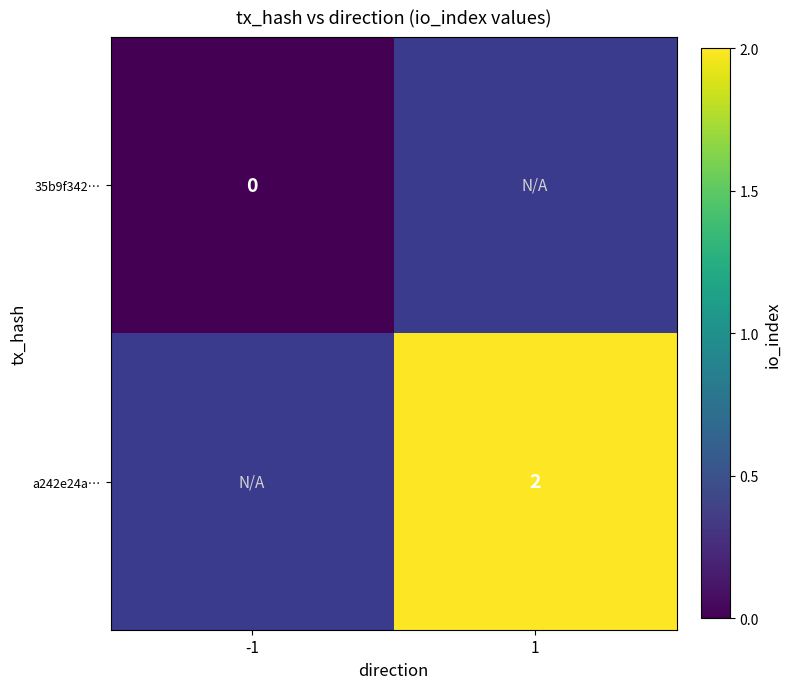

The value of a242e24a… at 1 is 1. True or false?

False